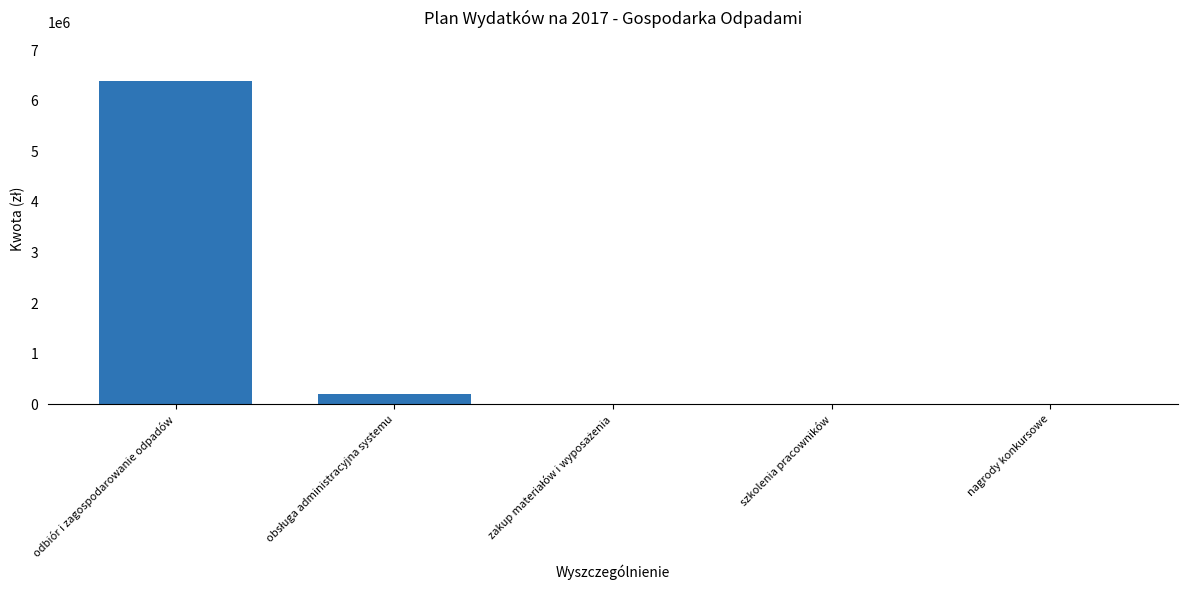

Is it true that the value at odbiór i zagospodarowanie odpadów is 3882771?

False